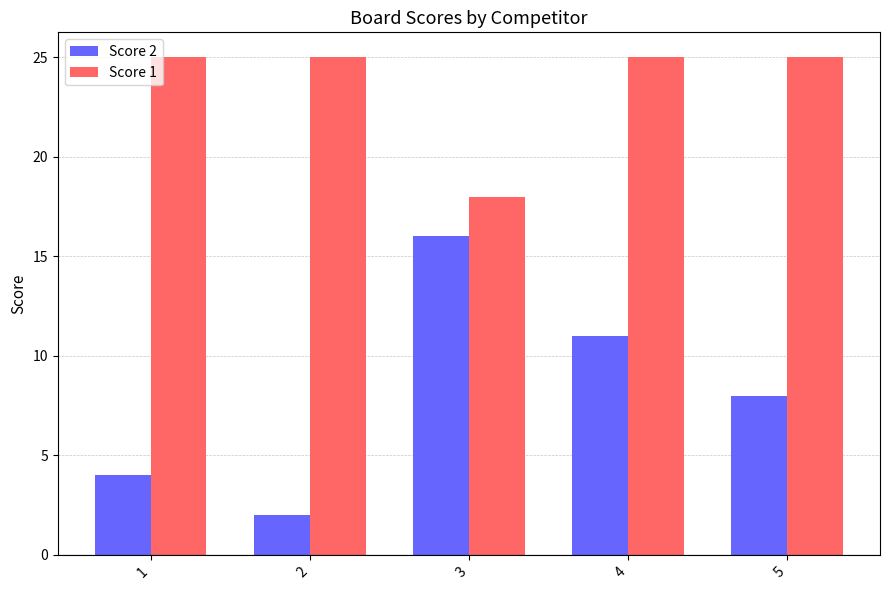

How many distinct data groups are displayed?

2